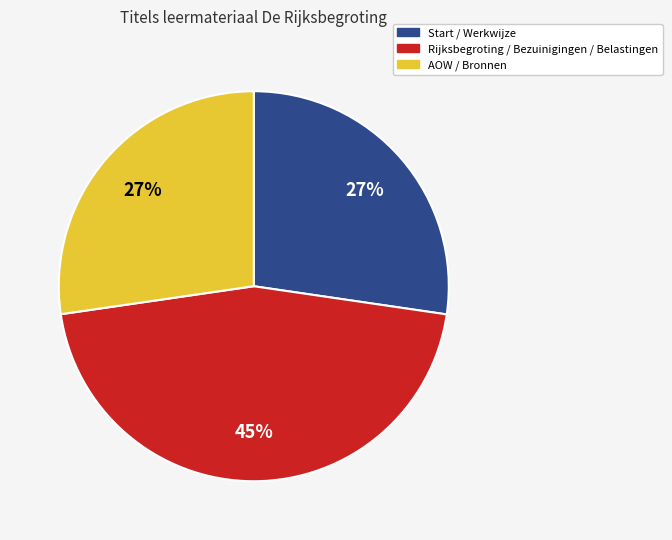

How many slices are in this pie chart?

3